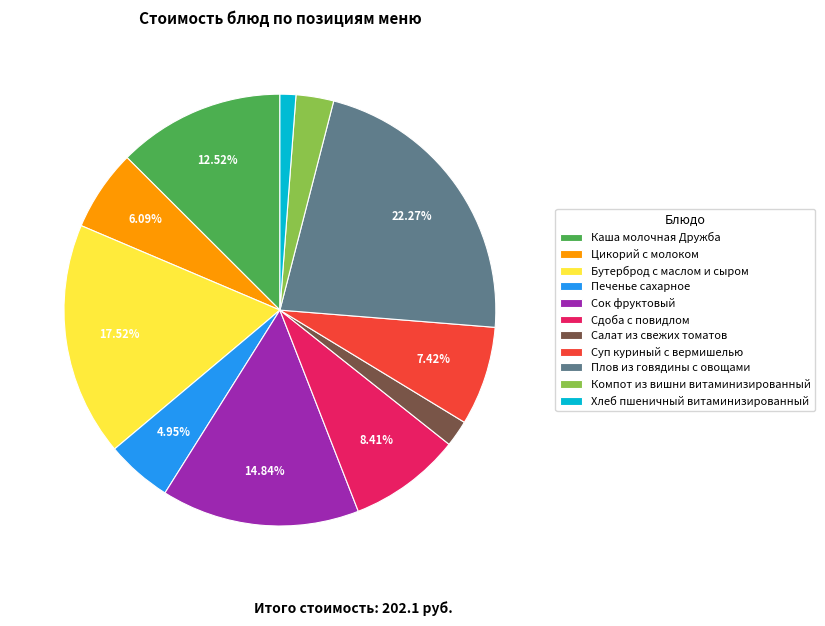

Between Салат из свежих томатов and Каша молочная Дружба, which is larger?

Каша молочная Дружба